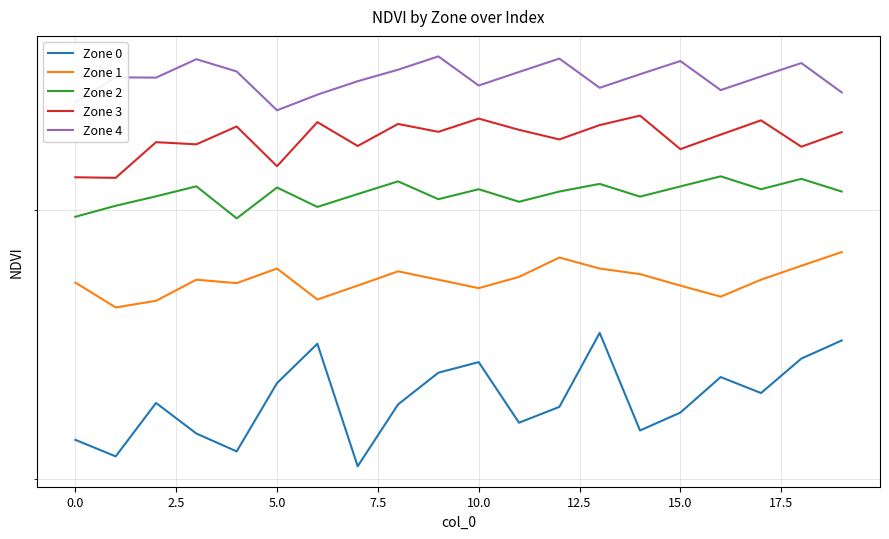

What is the sum of all Zone 1 values?

7.4